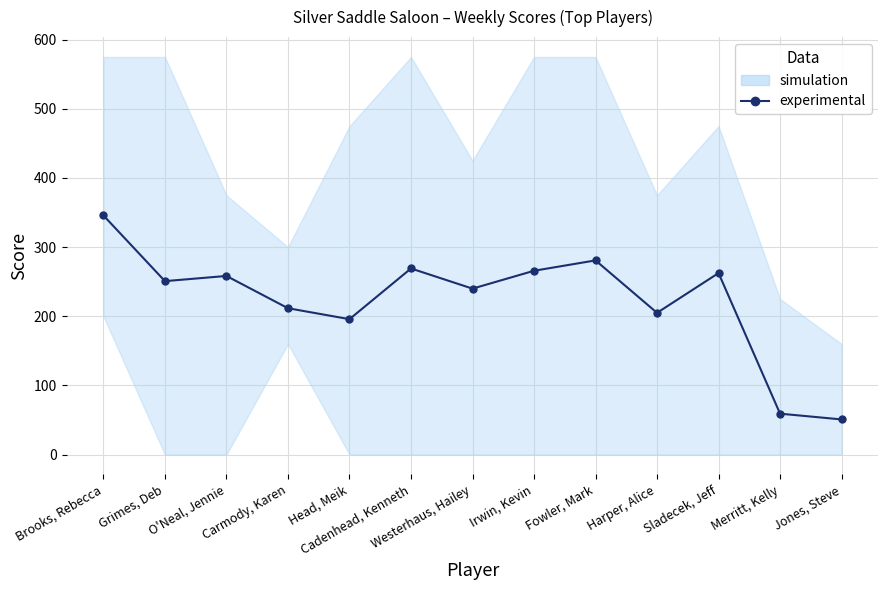

What is the value of the 12th point from the left?

59.2